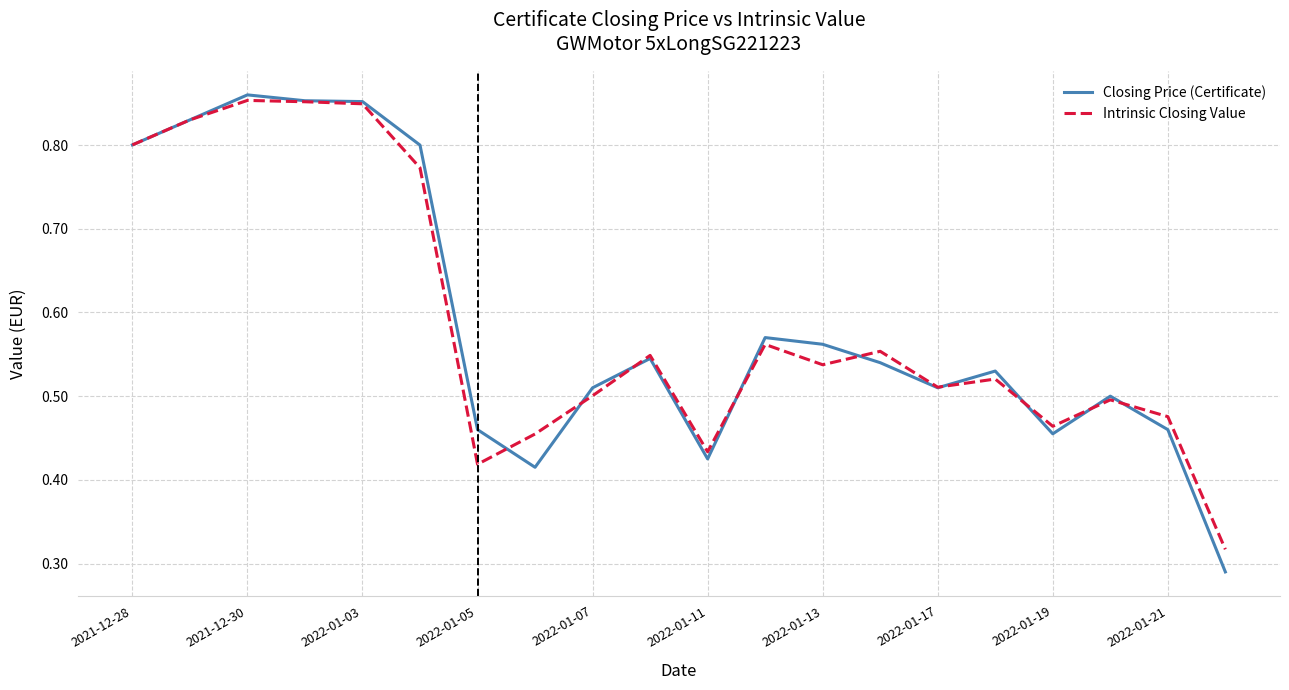

Which series has the largest range (max minus min)?

Closing Price (Certificate)